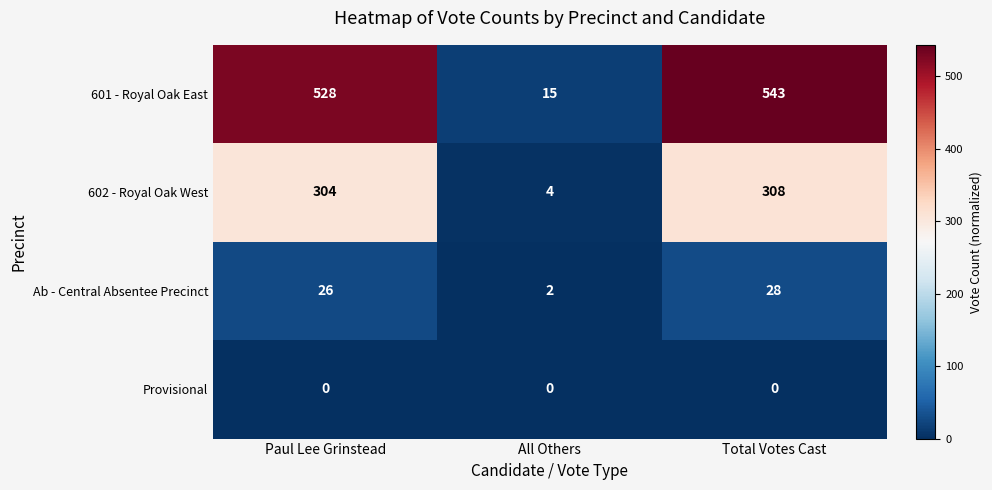

Reading left to right, what are all the values shown in this chart?

601 - Royal Oak East: 528	15	543
602 - Royal Oak West: 304	4	308
Ab - Central Absentee Precinct: 26	2	28
Provisional: 0	0	0